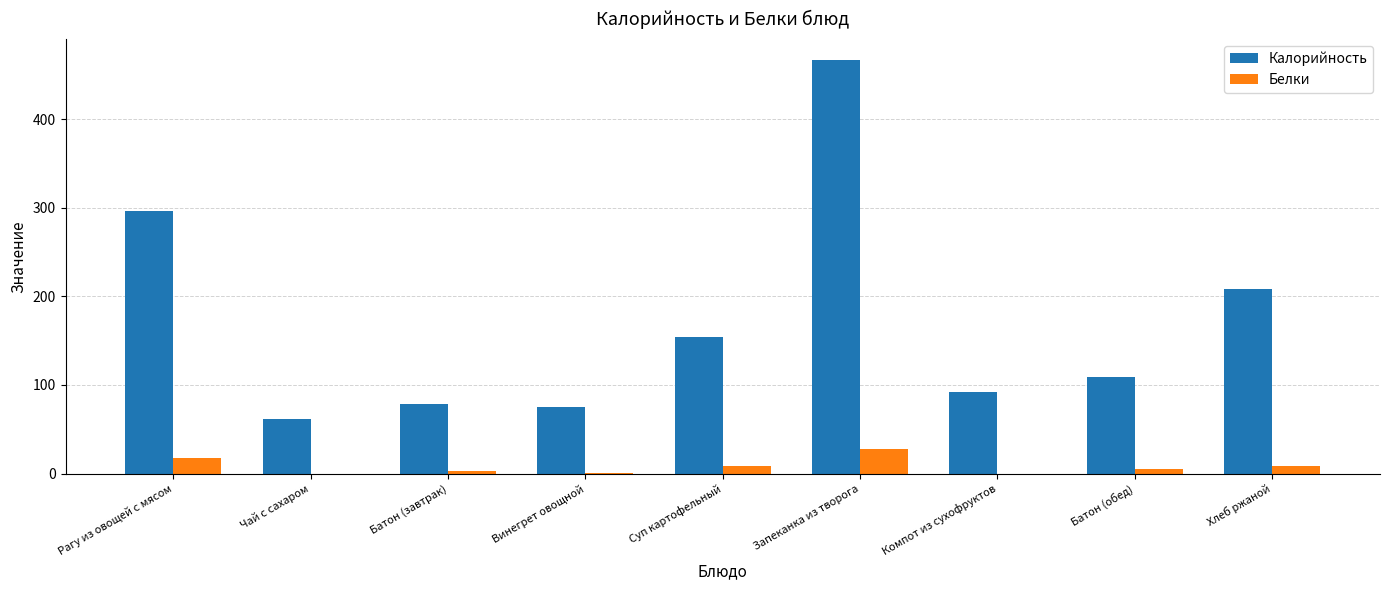

Are the bars grouped side by side (vs. stacked)?

Yes